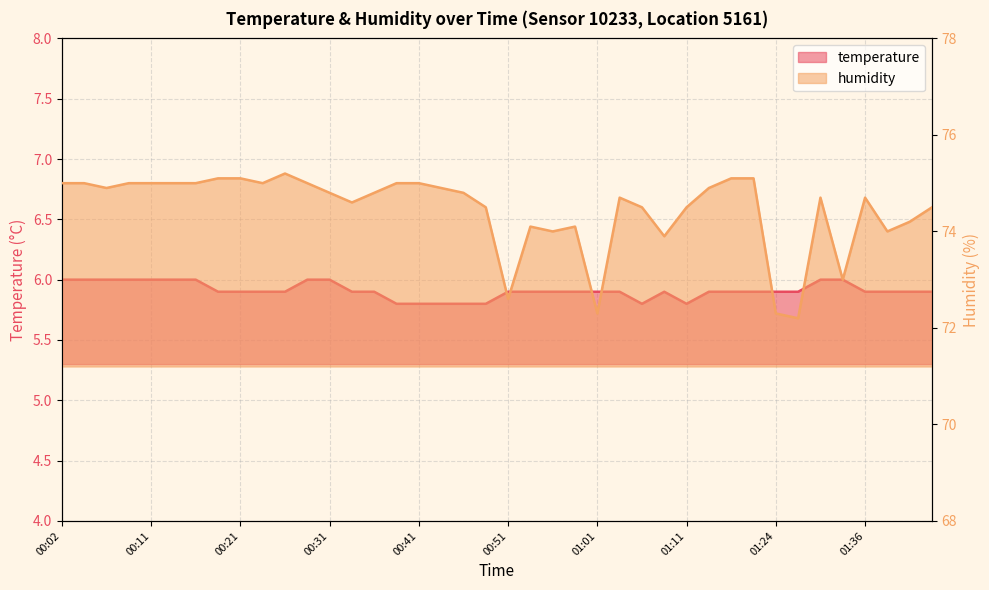

What is the difference between the highest and lowest values at 00:19?

69.2